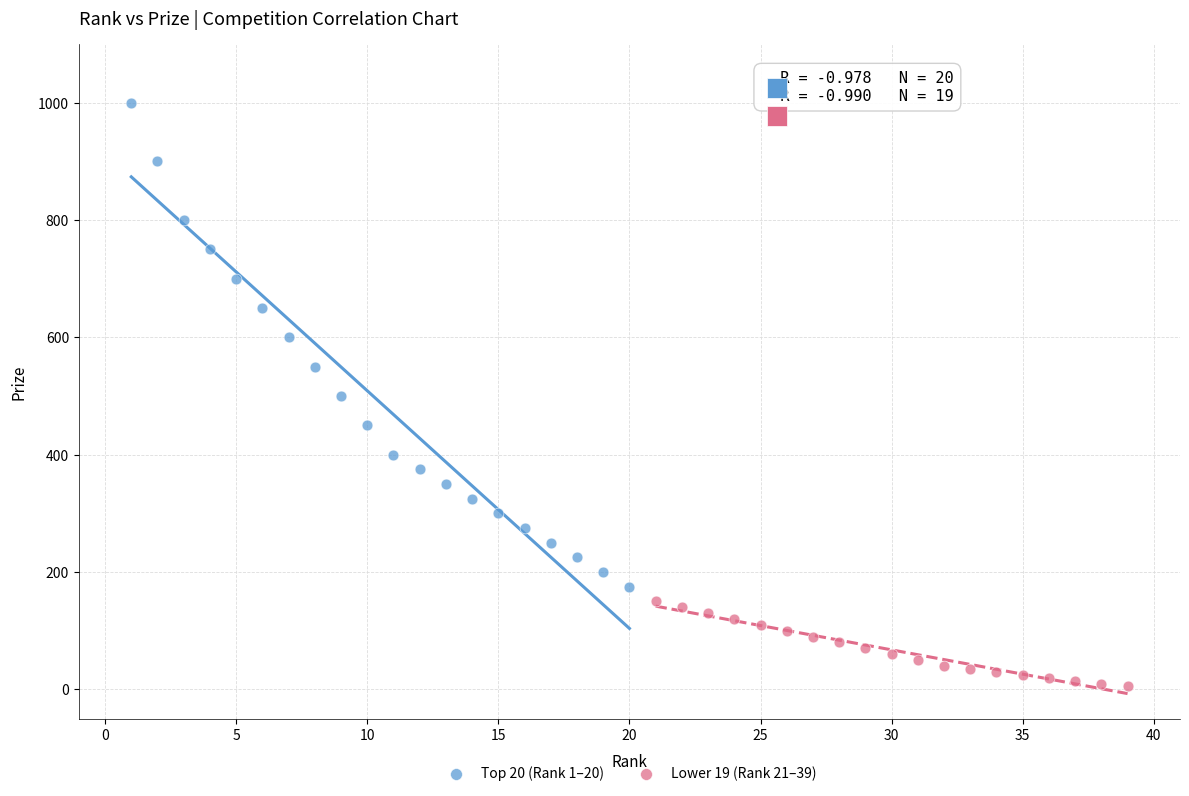

Which series has the largest Y range (max minus min)?

Top 20 (Rank 1–20)